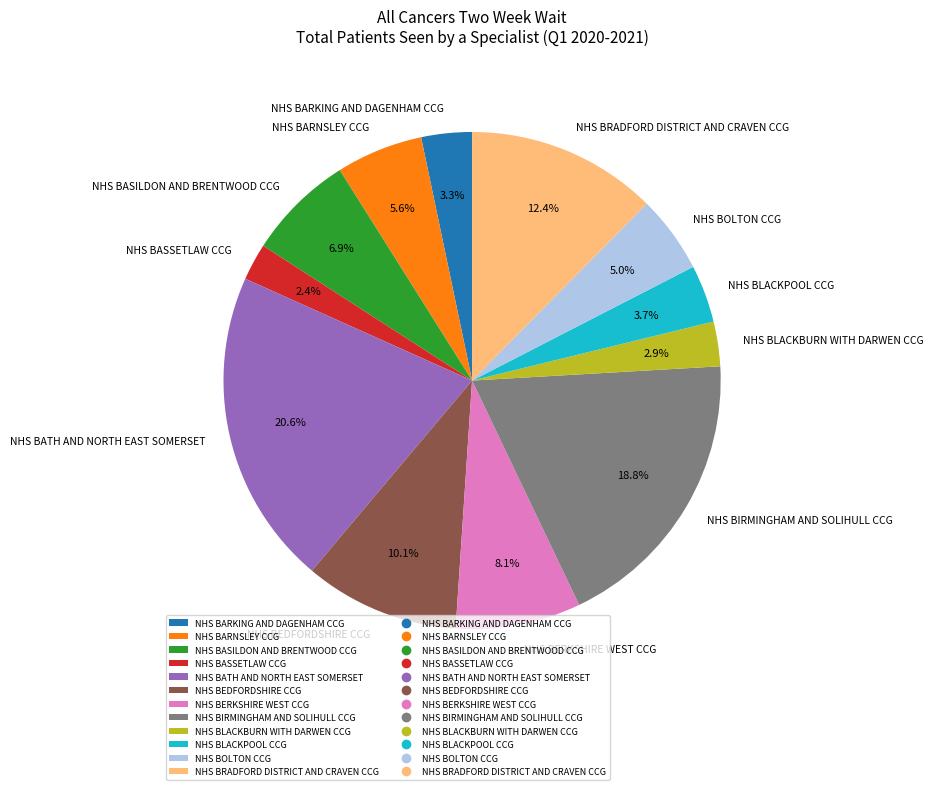

Approximately how many times larger is the value at NHS BEDFORDSHIRE CCG compared to NHS BOLTON CCG?

2.0